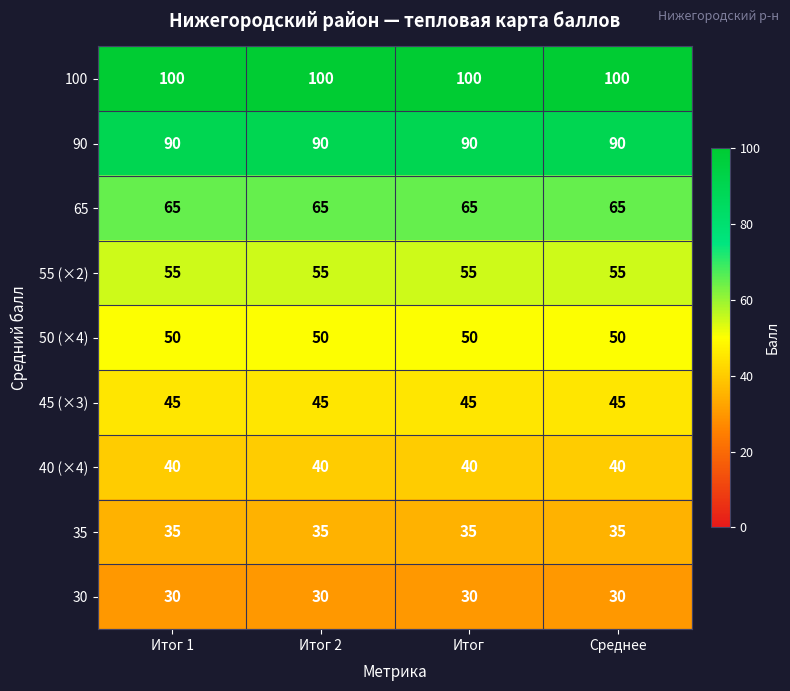

The 50 (×4) series shows 28 at Итог 1. True or false?

False